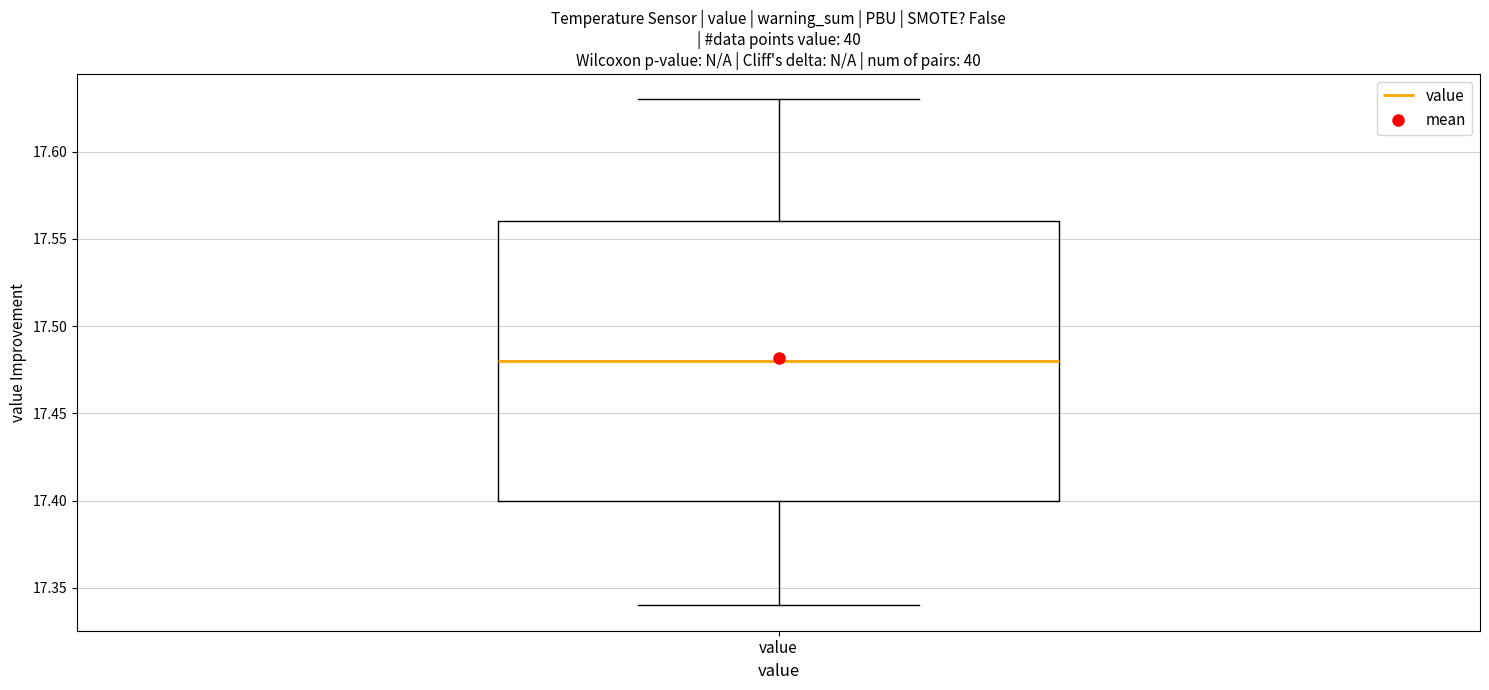

Transcribe this box plot: give where the median line is, the range the box spans, and where the two whiskers end, as read against the y-axis. The values are not printed on the chart, so give them approximately, as read against the axis.

median 17.48, box 17.40 to 17.56, whiskers 17.34 to 17.63